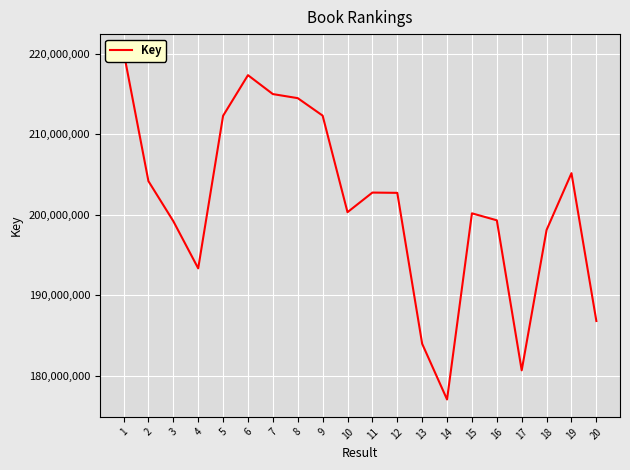

How many lines are shown in the chart?

1